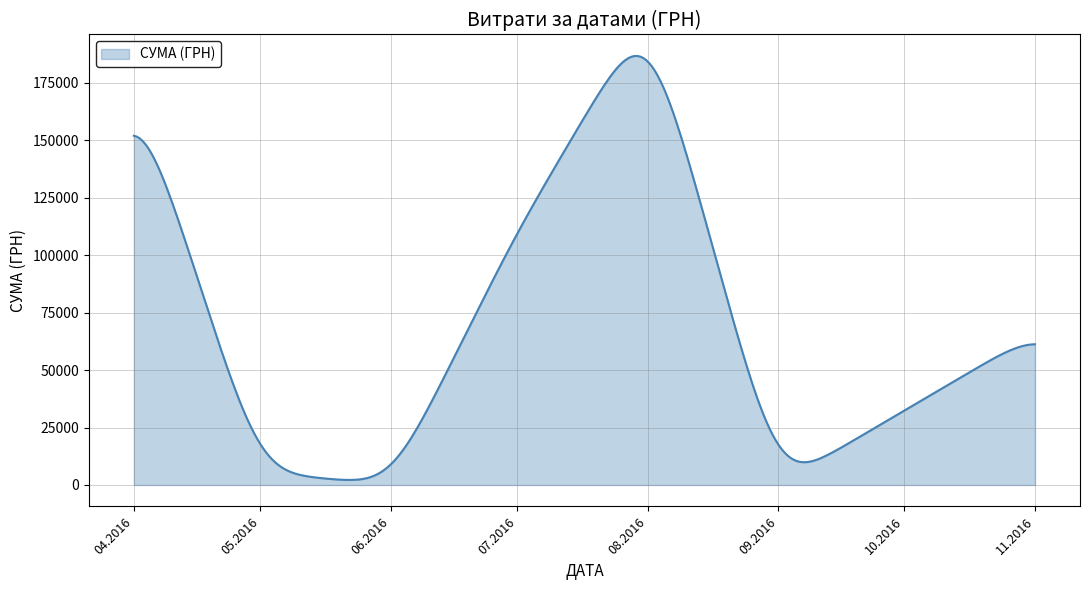

What is the difference between the maximum and minimum values?

184473.7